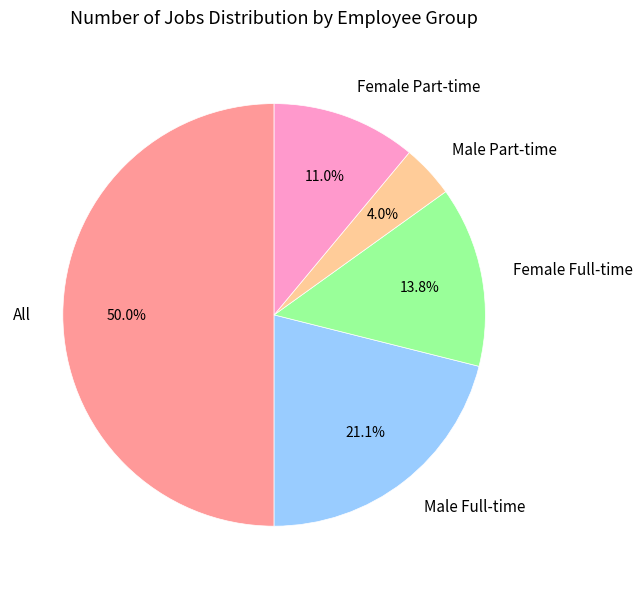

How many slices are in this pie chart?

5